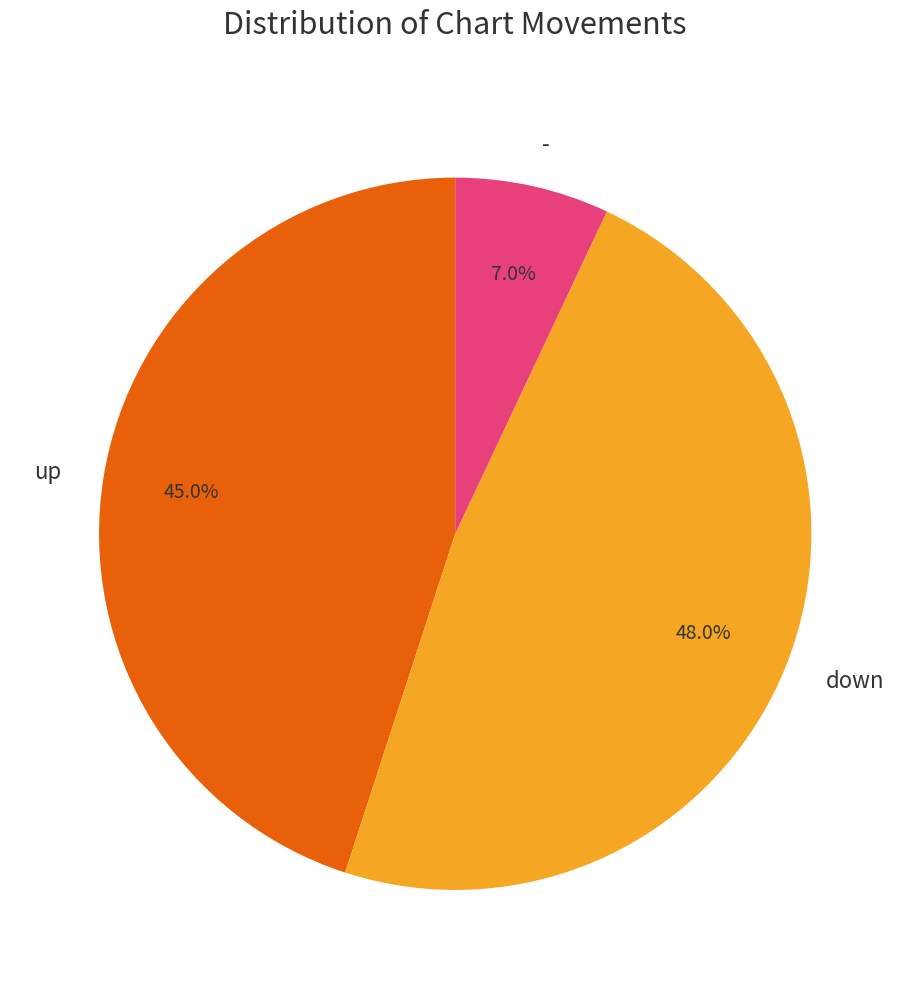

To the nearest percent, what percentage of the pie is up?

45%